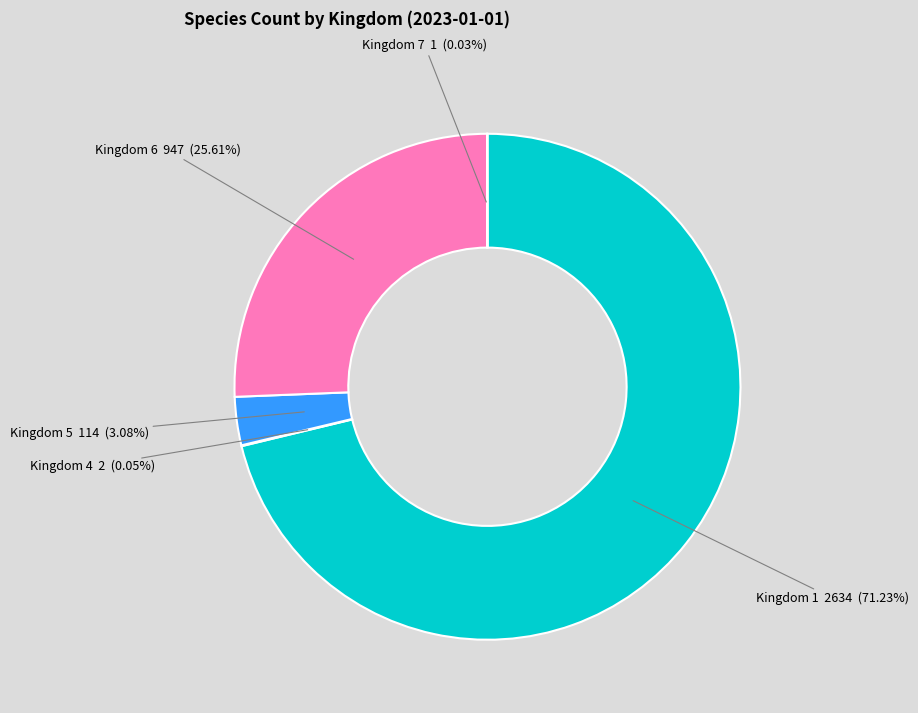

Which category has the biggest portion of the pie?

Kingdom 1 2634 (71.23%)